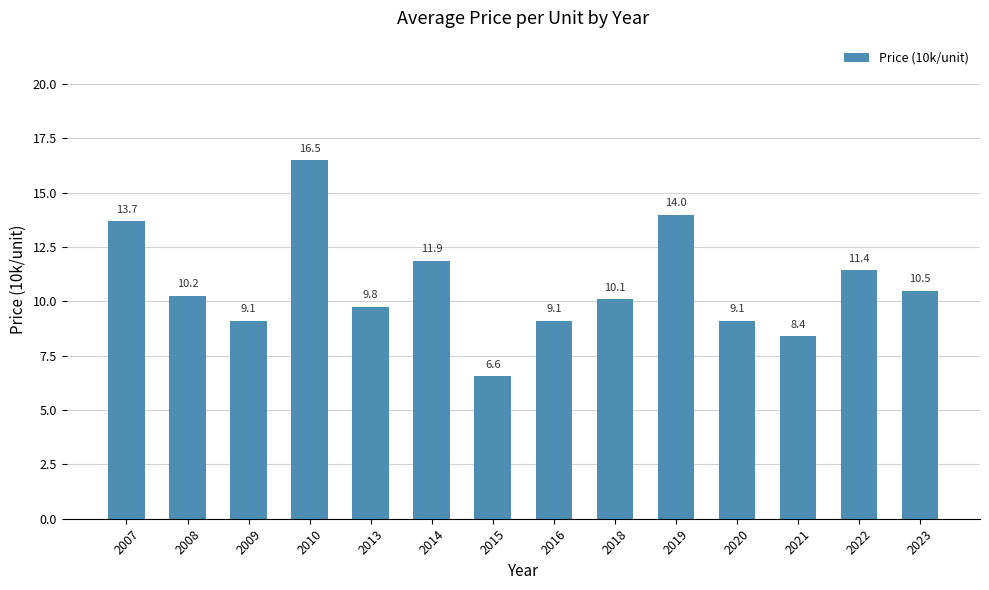

What is the value of the 11th bar from the left?

9.1